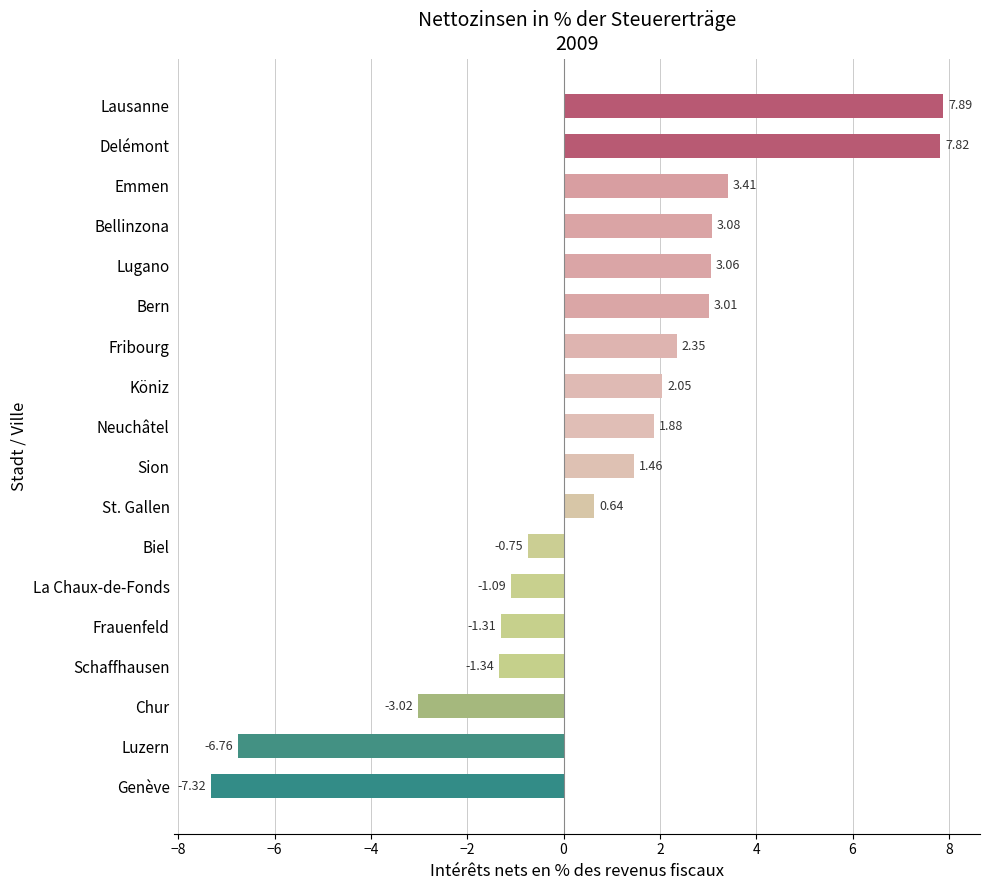

Rank the categories by value from lowest to highest.

Genève, Luzern, Chur, Schaffhausen, Frauenfeld, La Chaux-de-Fonds, Biel, St. Gallen, Sion, Neuchâtel, Köniz, Fribourg, Bern, Lugano, Bellinzona, Emmen, Delémont, Lausanne